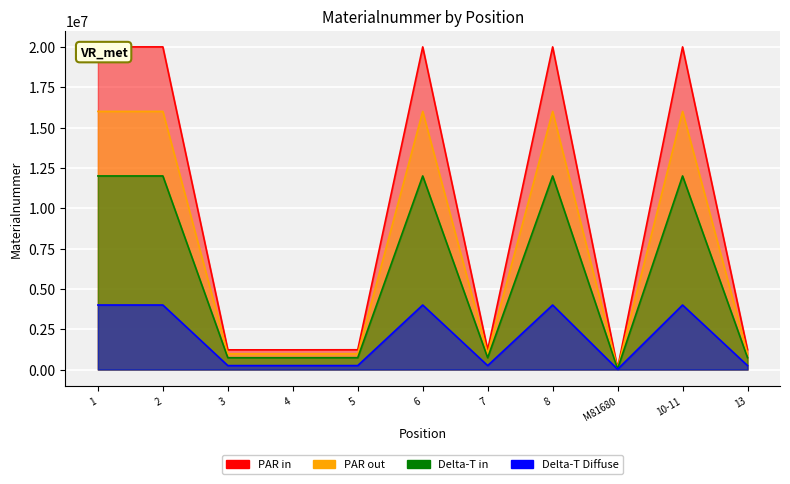

What is the difference between the values at 3 and M81680?

1140049